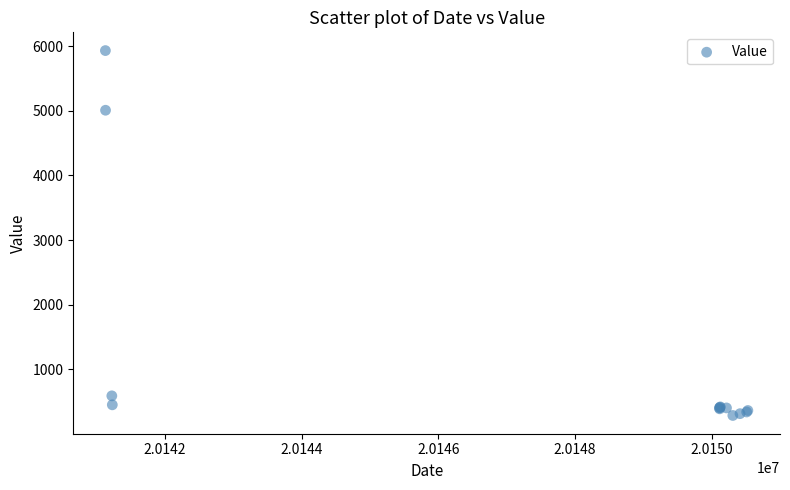

What Y value in the scatter plot is closest to 3108?

5010